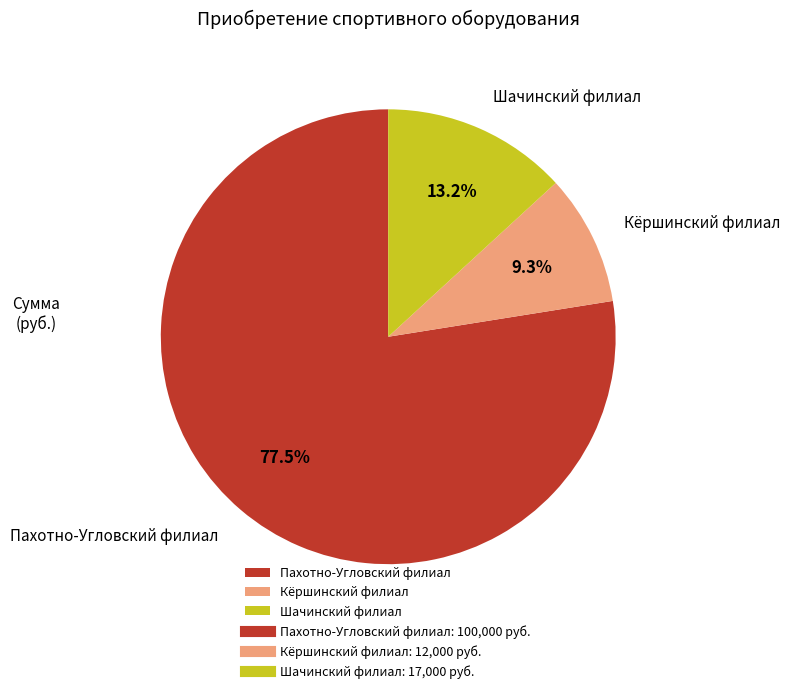

Which category has the biggest portion of the pie?

Пахотно-Угловский филиал